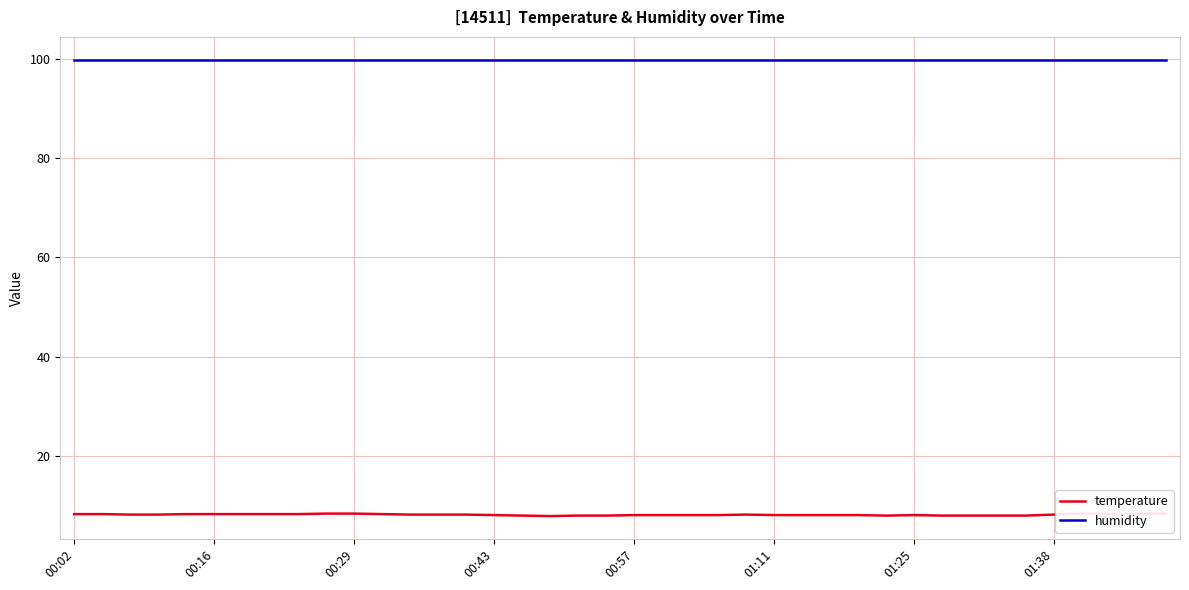

What is the label of the 8th point from the left?

01:38